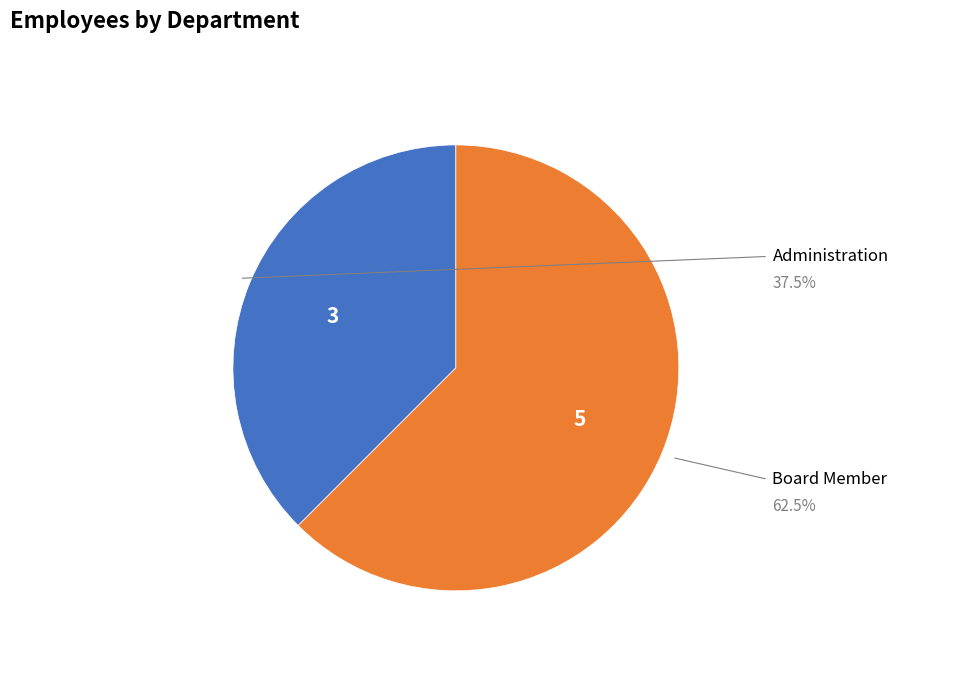

Is Administration the majority of the pie?

No